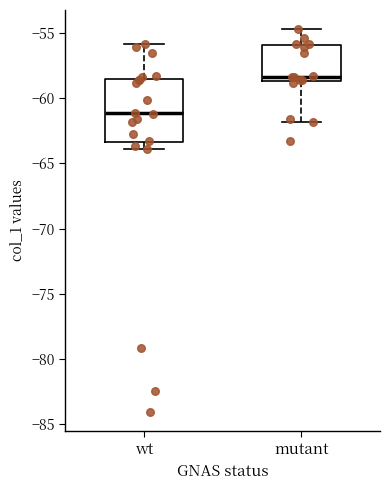

Which box is the tallest, from its lower edge to its upper edge?

wt